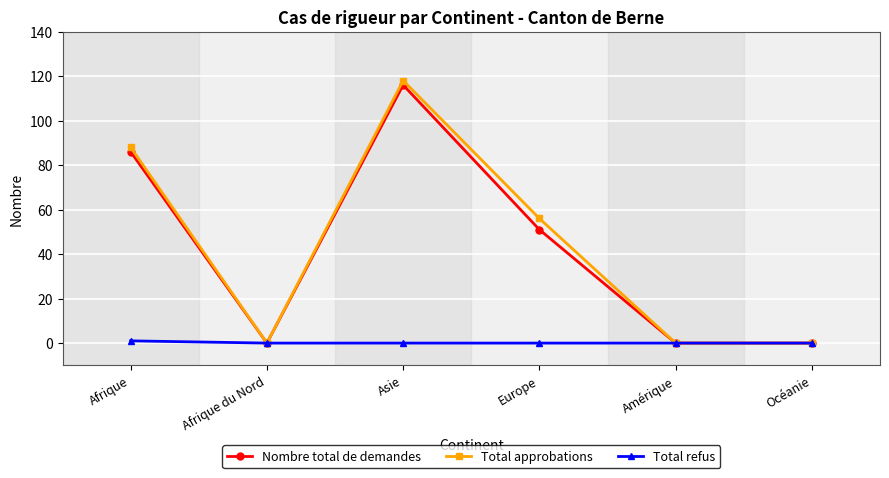

Does the chart display data point markers on the line(s)?

Yes